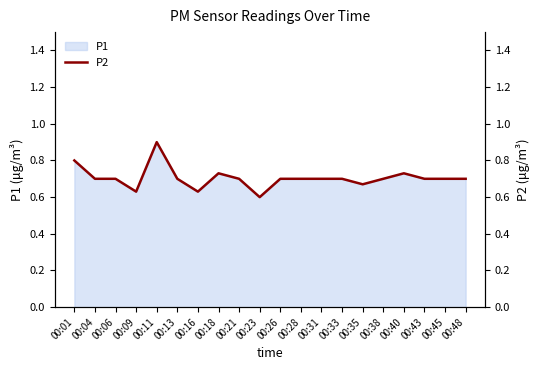

Is it true that P1 equals 0.7 at 00:33?

True